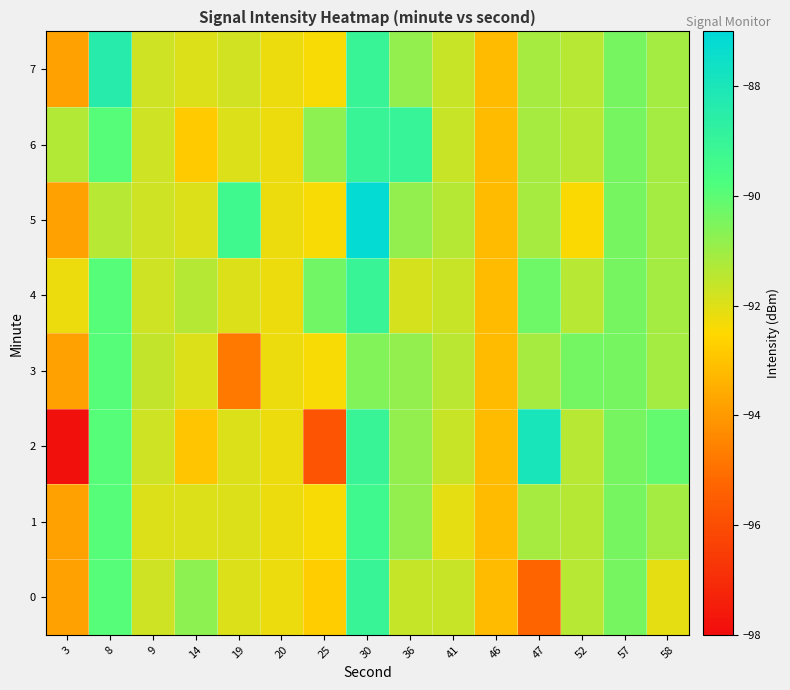

At how many categories does at least one series exceed -94?

15